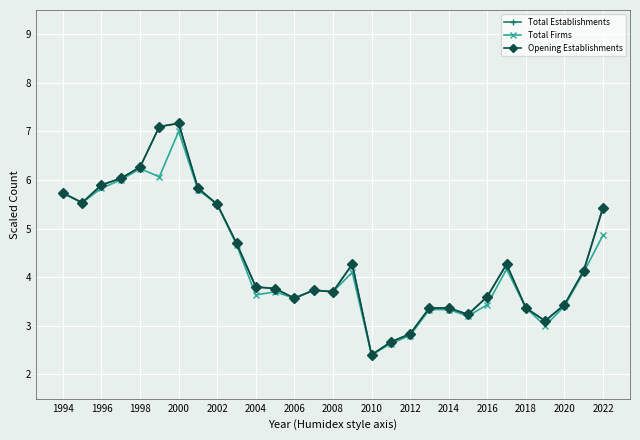

True or false: Total Establishments and Opening Establishments intersect in this chart.

False